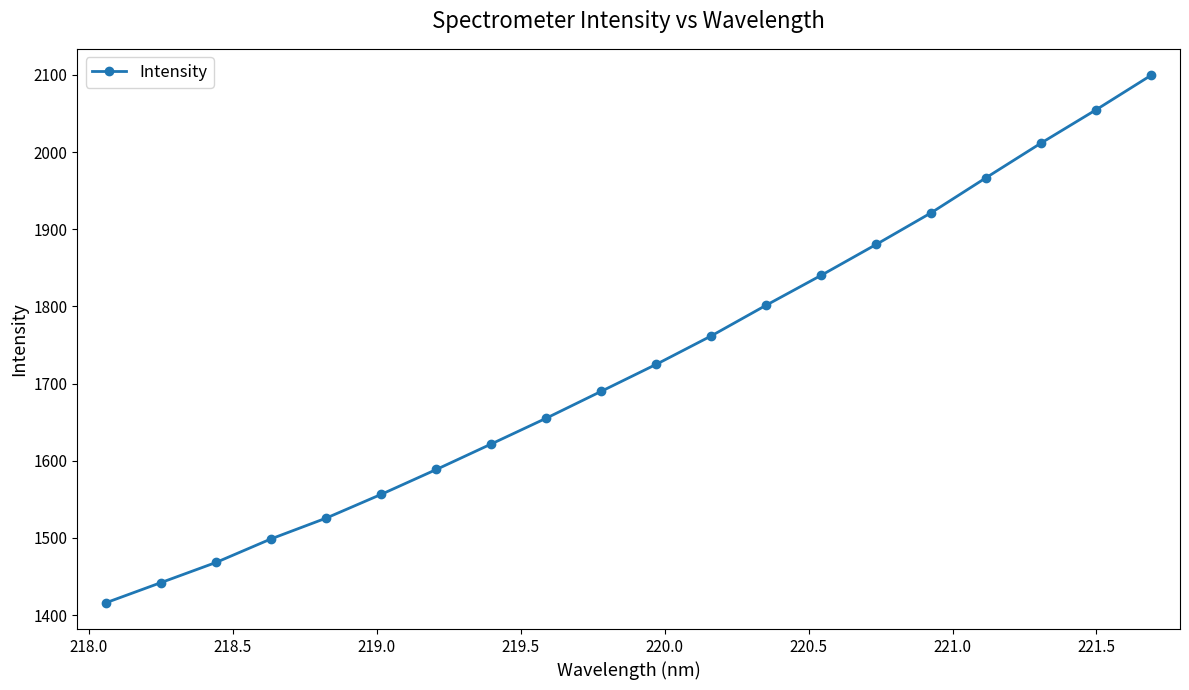

What is the difference between the maximum and minimum values?

683.6